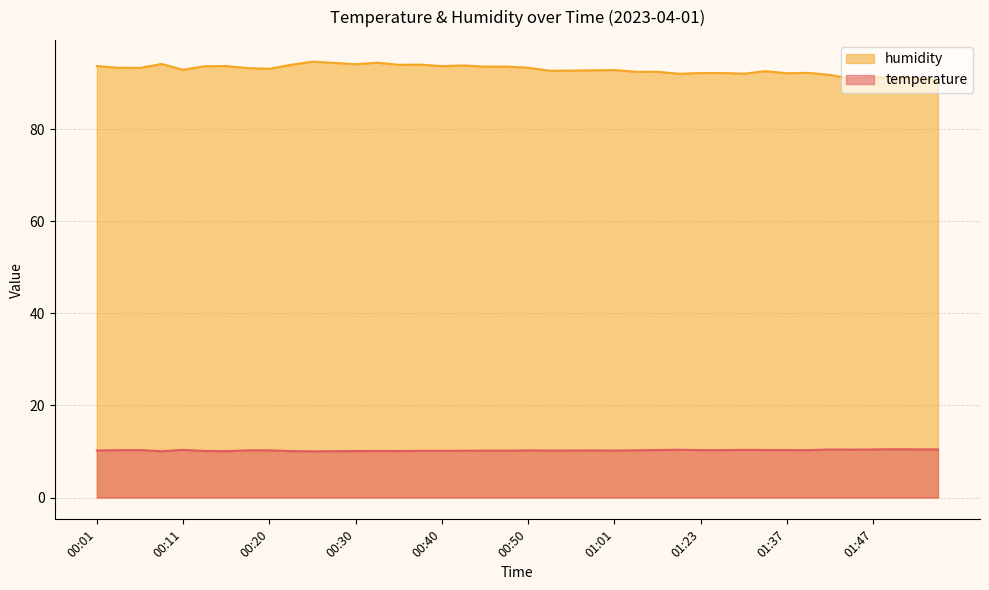

What is the average value of the humidity series?

92.9